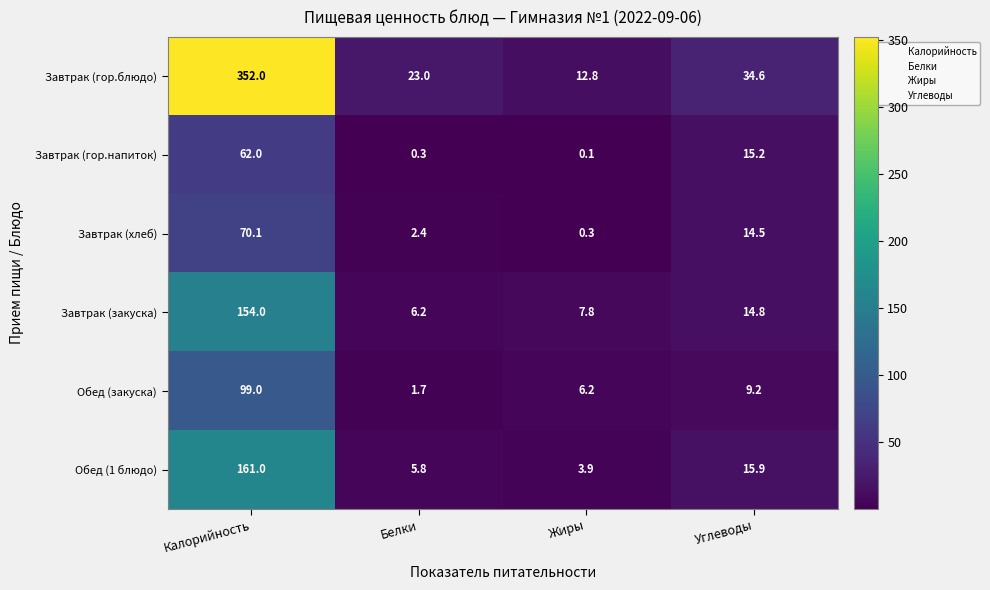

At which label is Завтрак (хлеб) closest to 35?

Углеводы